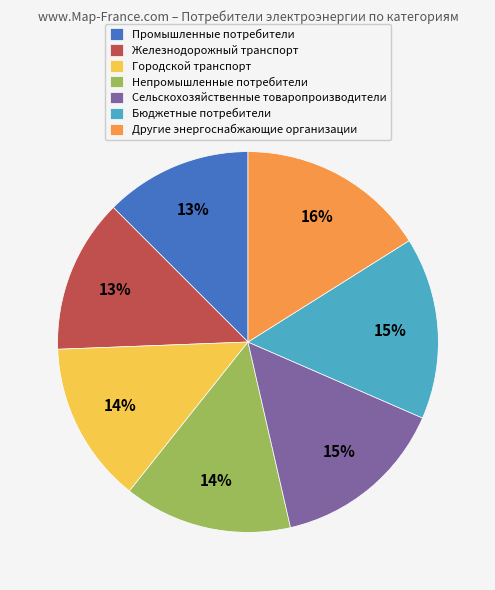

Does Железнодорожный транспорт represent more than half of the total?

No